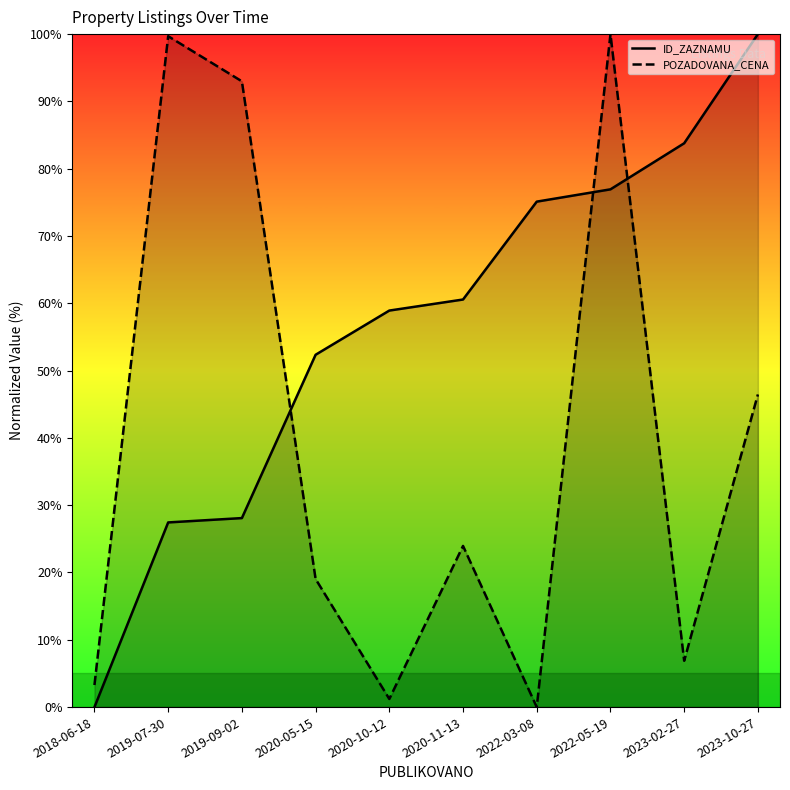

What are all the series names shown in the legend?

ID_ZAZNAMU (line), POZADOVANA_CENA (line)